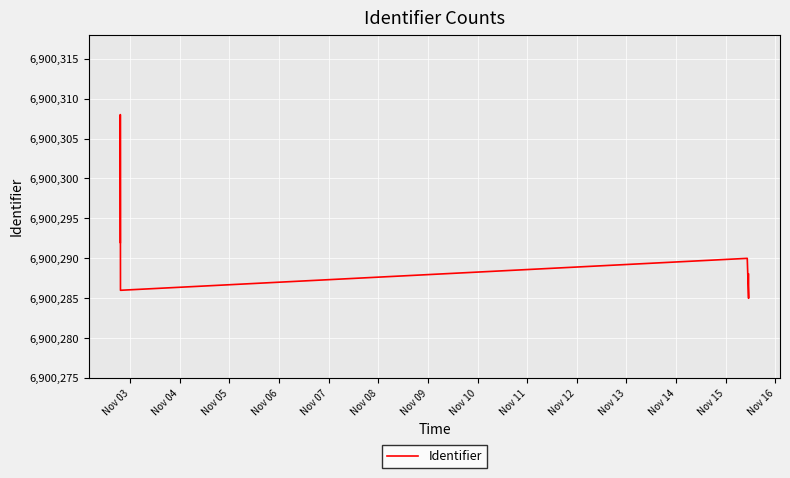

What is the sum of all values?

82803547